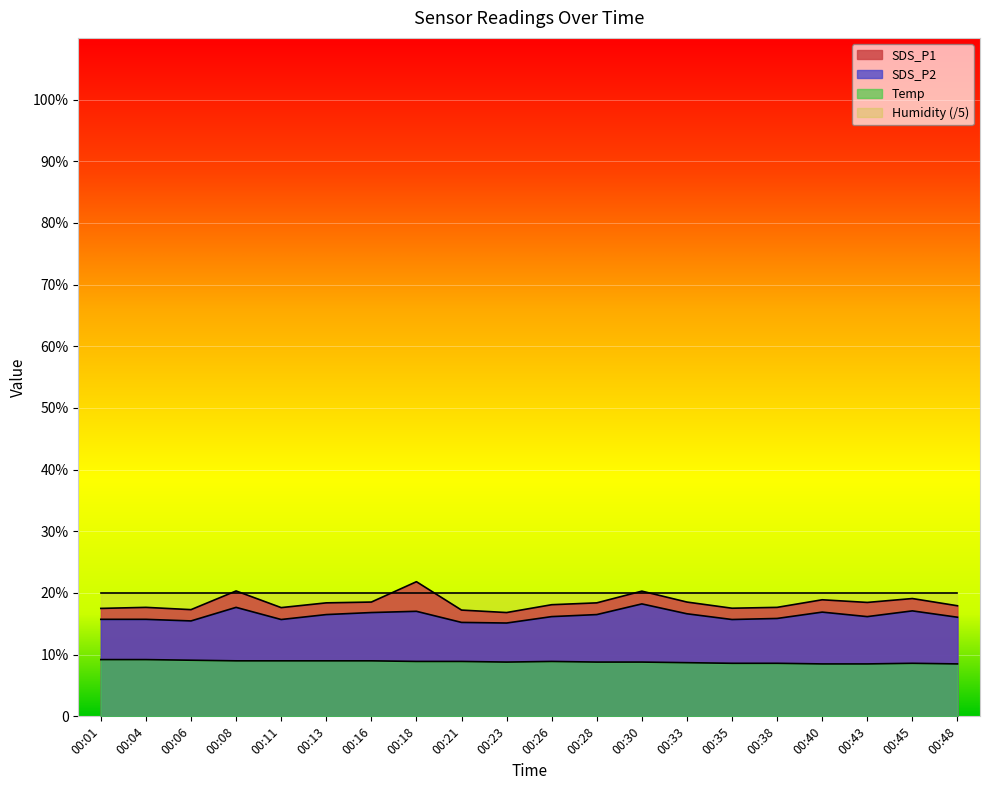

What is the value of the SDS_P1 point at the 17th from the left?

18.9